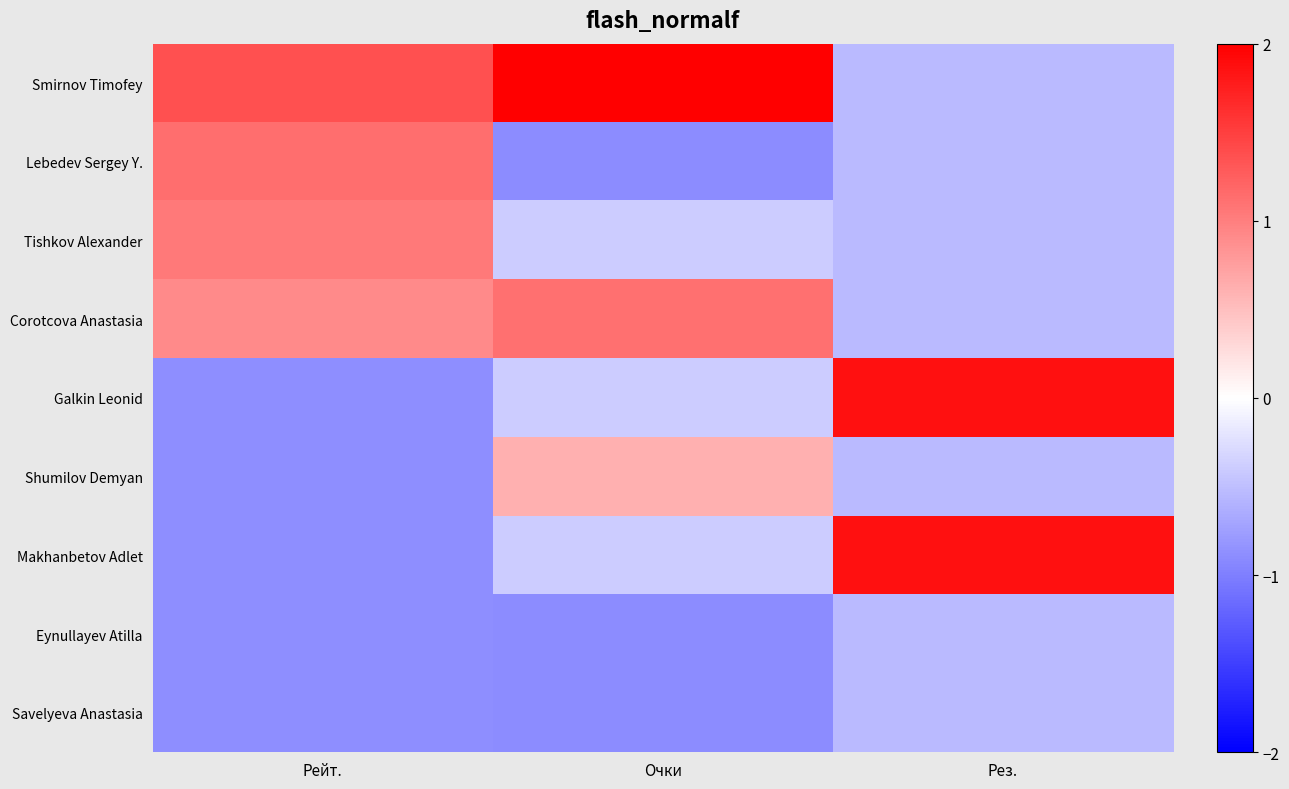

At how many categories does at least one series exceed 0?

3